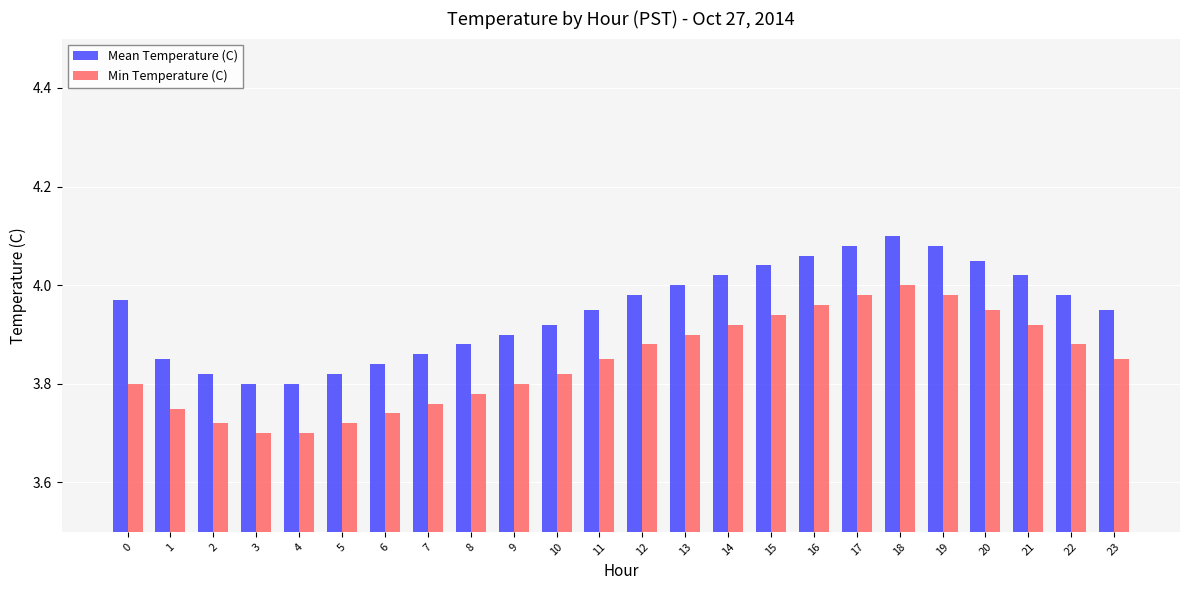

Is it true that Min Temperature (C) equals 5.1 at 6?

False